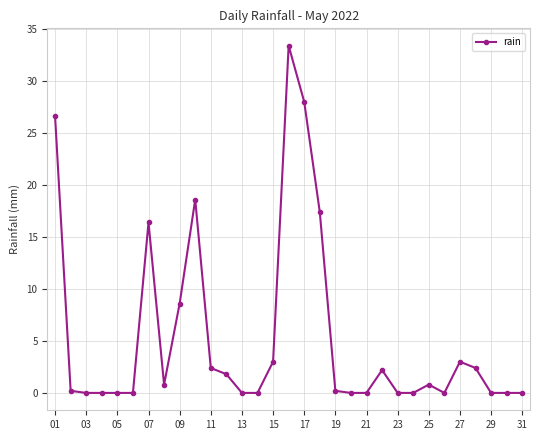

What is the difference between the maximum and minimum values?

33.4